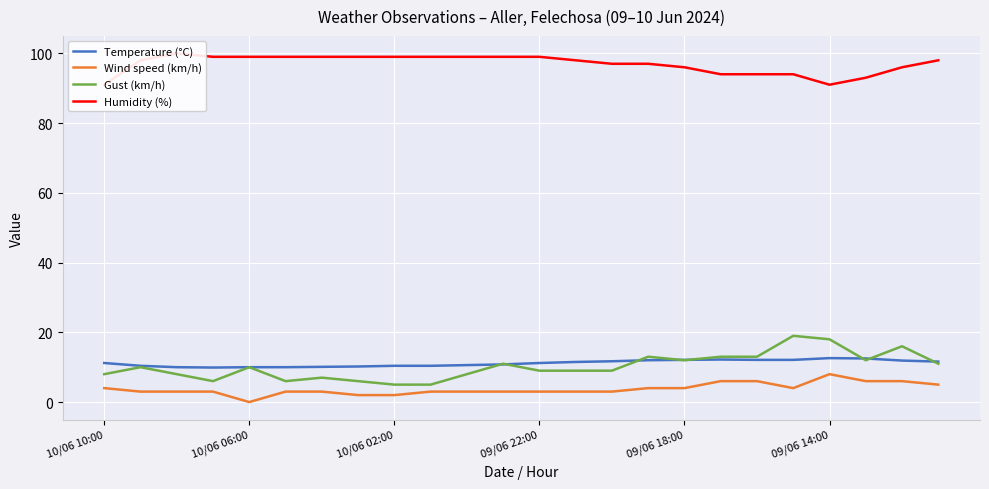

List the series in order of their peak value, highest first.

Humidity (%), Gust (km/h), Temperature (°C), Wind speed (km/h)